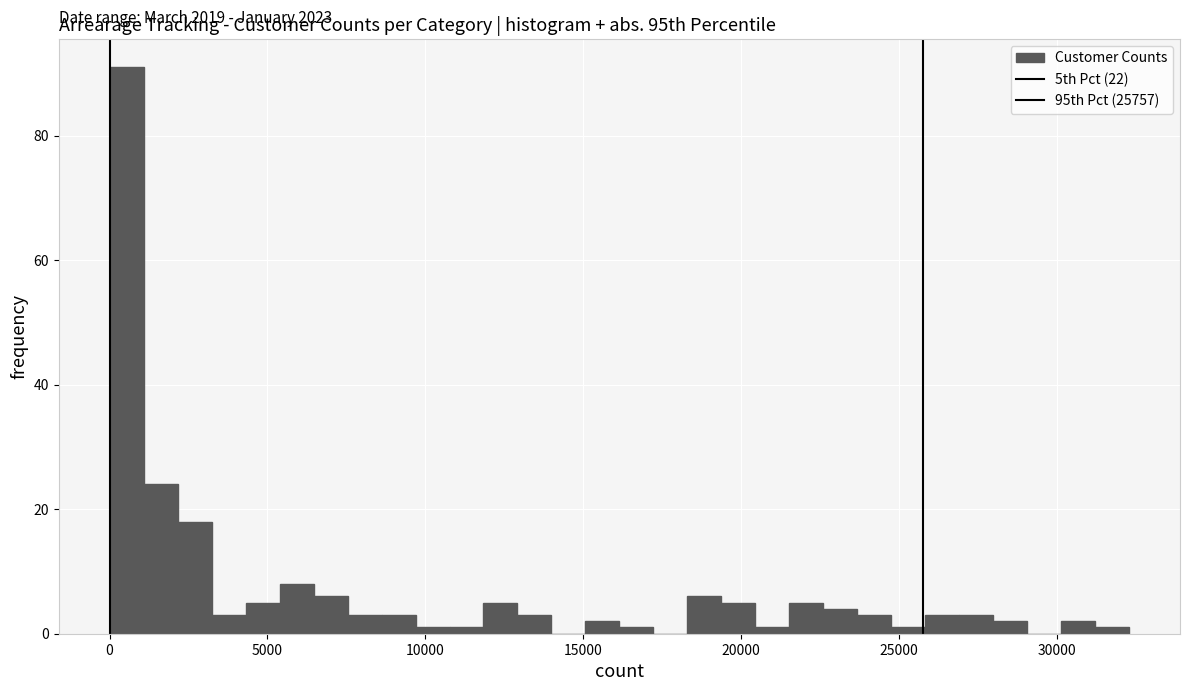

Read against the x-axis, roughly where is the centre of the tallest bar?

500